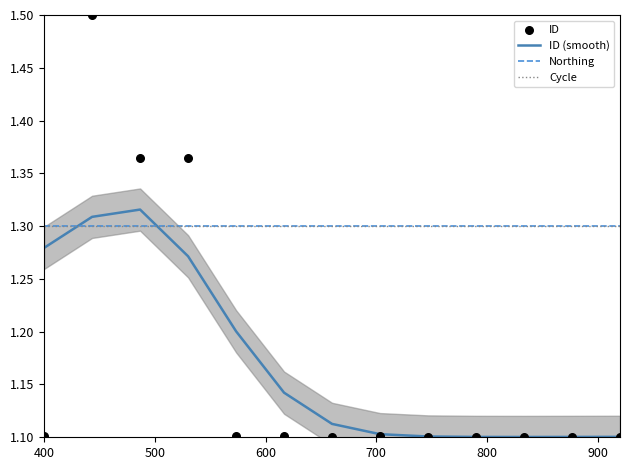

At how many categories does at least one series exceed 1?

13